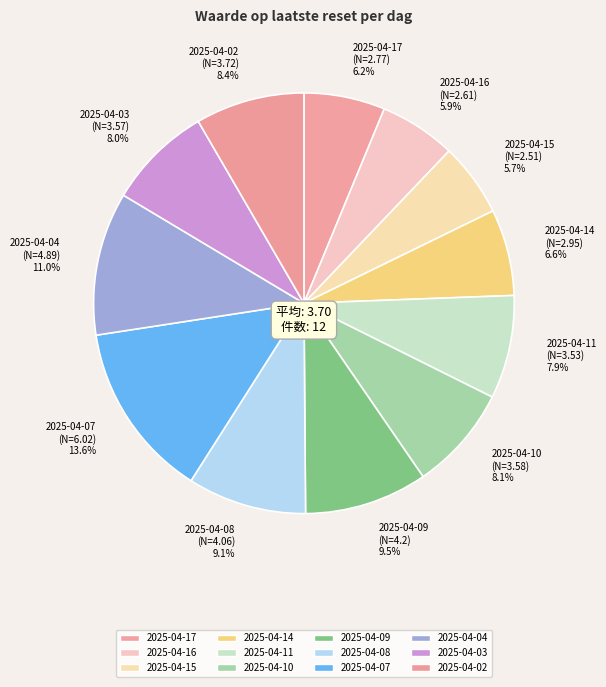

What is the total percentage of 2025-04-04 and 2025-04-10?

19.1%